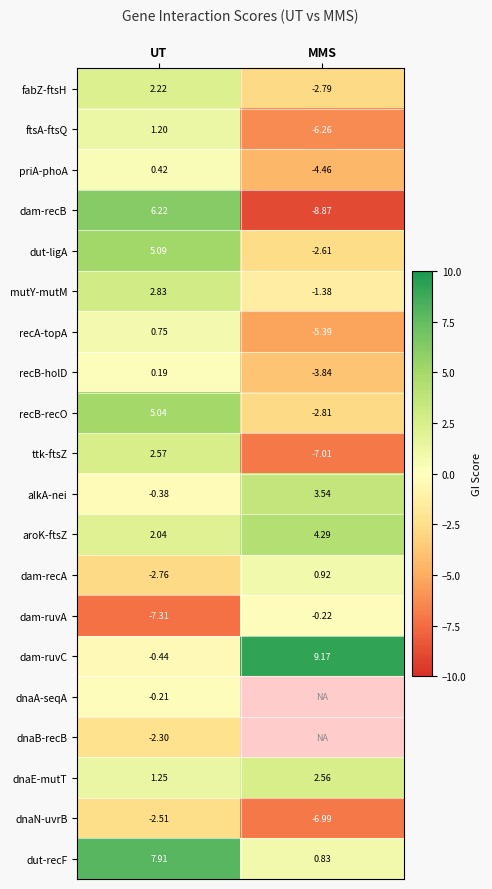

Is it true that dut-ligA equals 1.3 at UT?

False